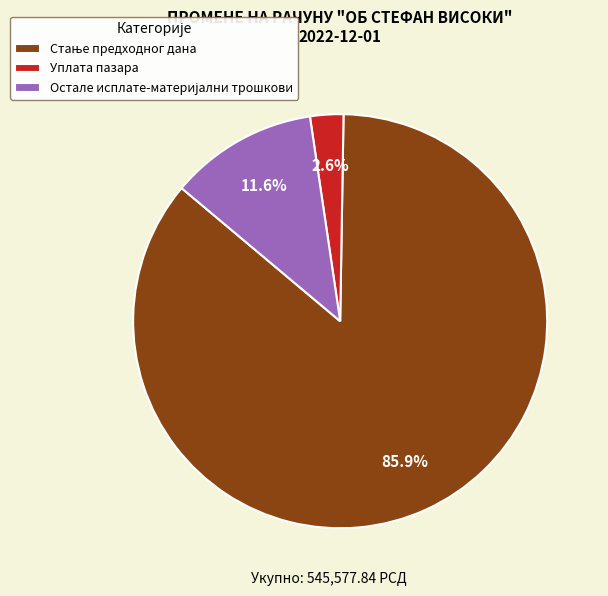

What is the smallest slice in the pie chart?

Уплата пазара